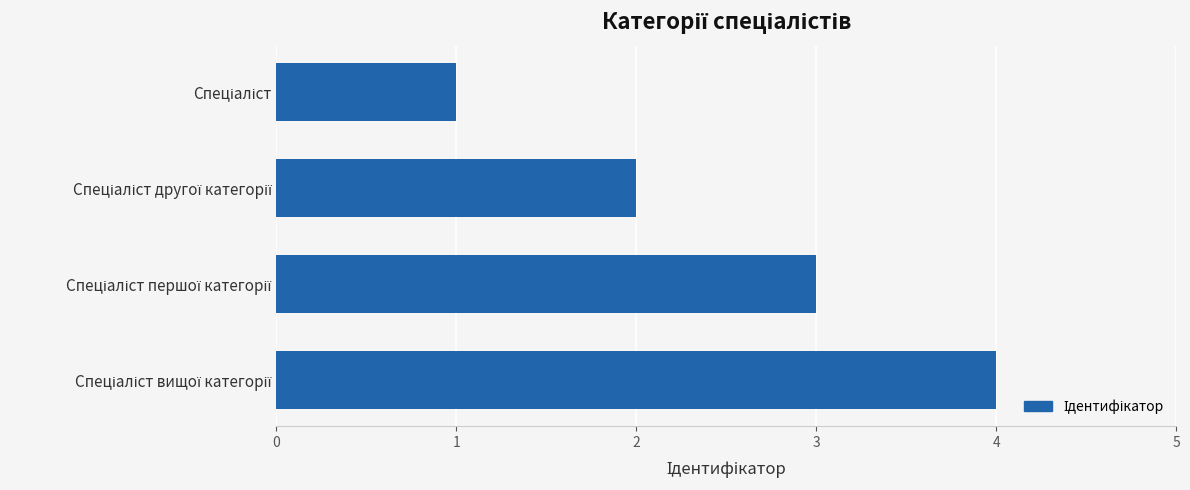

What is the smallest value displayed?

1